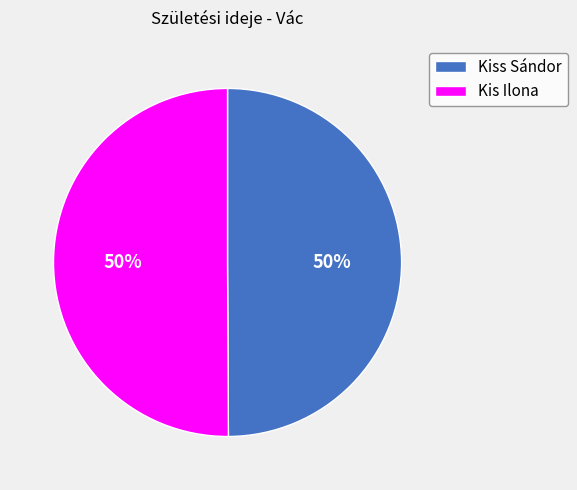

How many segments does this pie chart have?

2